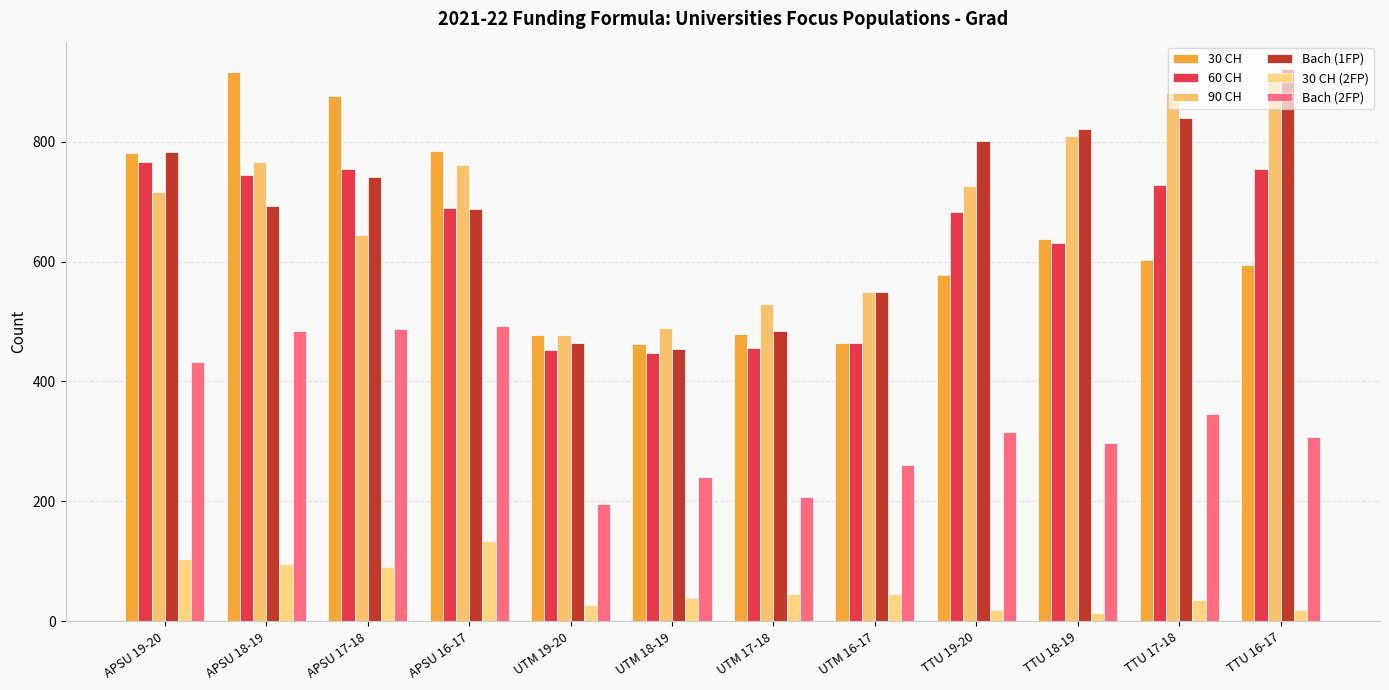

What is the label of the 12th bar from the left?

TTU 16-17